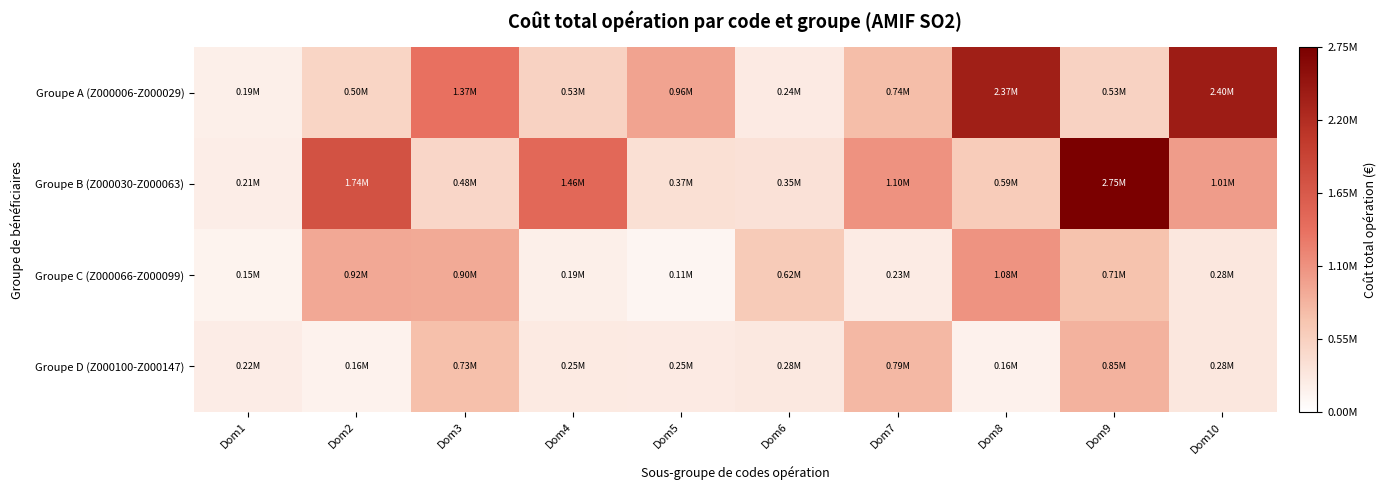

Which series changed the most between Dom3 and Dom4?

Groupe B (Z000030-Z000063)